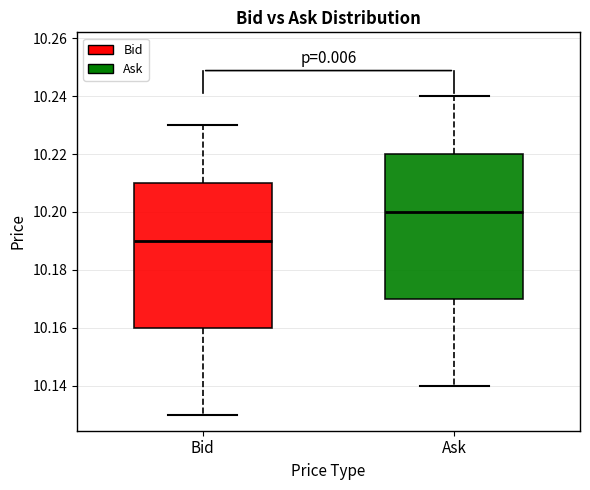

Reading left to right, read every box against the y-axis: the position of its median line, the range the box covers, and the ends of its whiskers. The values are not printed on the chart, so give them approximately, as read against the axis.

Bid: median 10.19, box 10.16 to 10.21, whiskers 10.13 to 10.23
Ask: median 10.20, box 10.17 to 10.22, whiskers 10.14 to 10.24